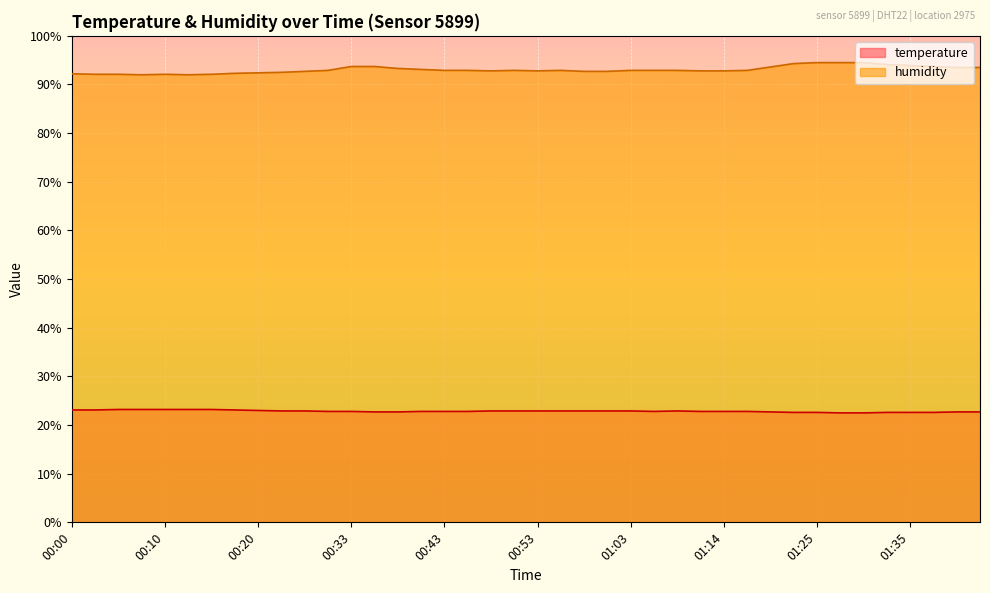

Rank the series by their average value, from lowest to highest.

temperature, humidity